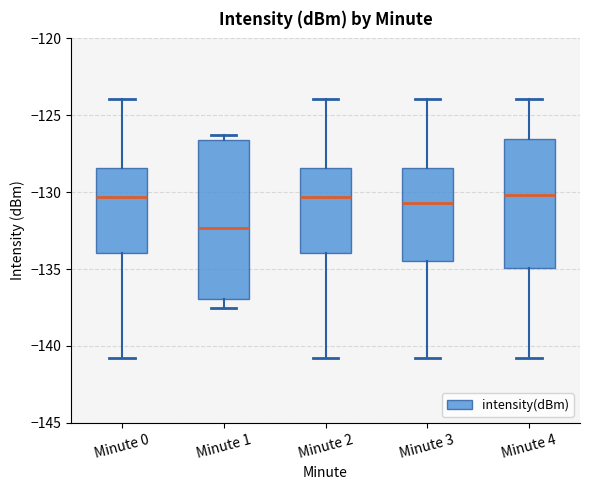

Where does the median line of the box for Minute 2 sit on the y-axis? The values are not printed on the chart, so give them approximately, as read against the axis.

-130.5